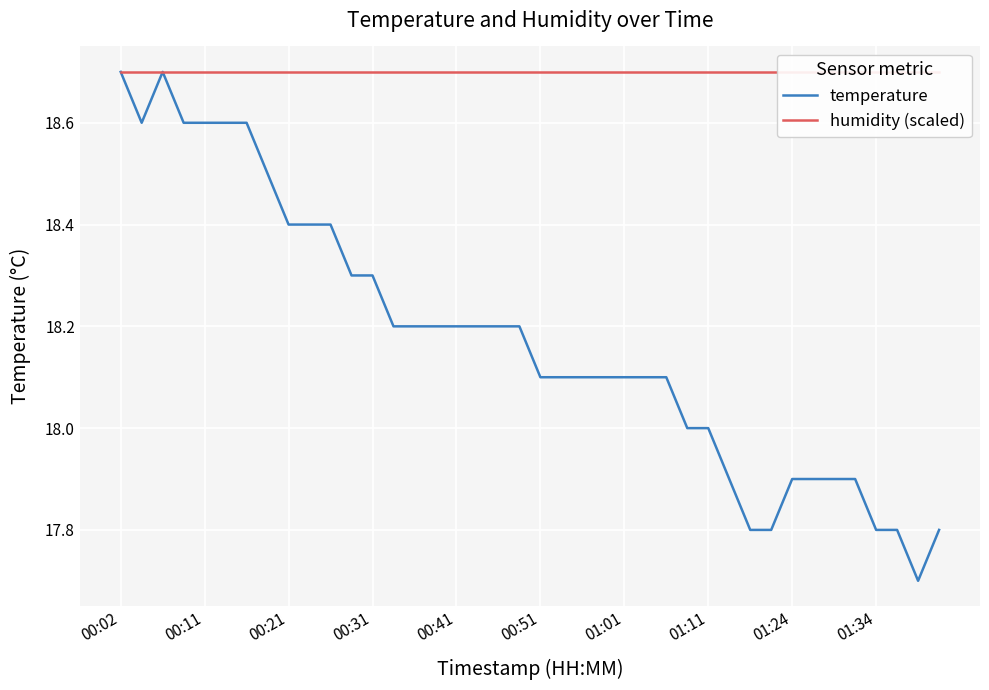

Reading left to right, what are all the values shown in this chart?

temperature: 18.7	18.6	18.7	18.6	18.6	18.6	18.6	18.5	18.4	18.4	18.4	18.3	18.3	18.2	18.2	18.2	18.2	18.2	18.2	18.2	18.1	18.1	18.1	18.1	18.1	18.1	18.1	18.0	18.0	17.9	17.8	17.8	17.9	17.9	17.9	17.9	17.8	17.8	17.7	17.8
humidity (scaled): 18.7	18.7	18.7	18.7	18.7	18.7	18.7	18.7	18.7	18.7	18.7	18.7	18.7	18.7	18.7	18.7	18.7	18.7	18.7	18.7	18.7	18.7	18.7	18.7	18.7	18.7	18.7	18.7	18.7	18.7	18.7	18.7	18.7	18.7	18.7	18.7	18.7	18.7	18.7	18.7